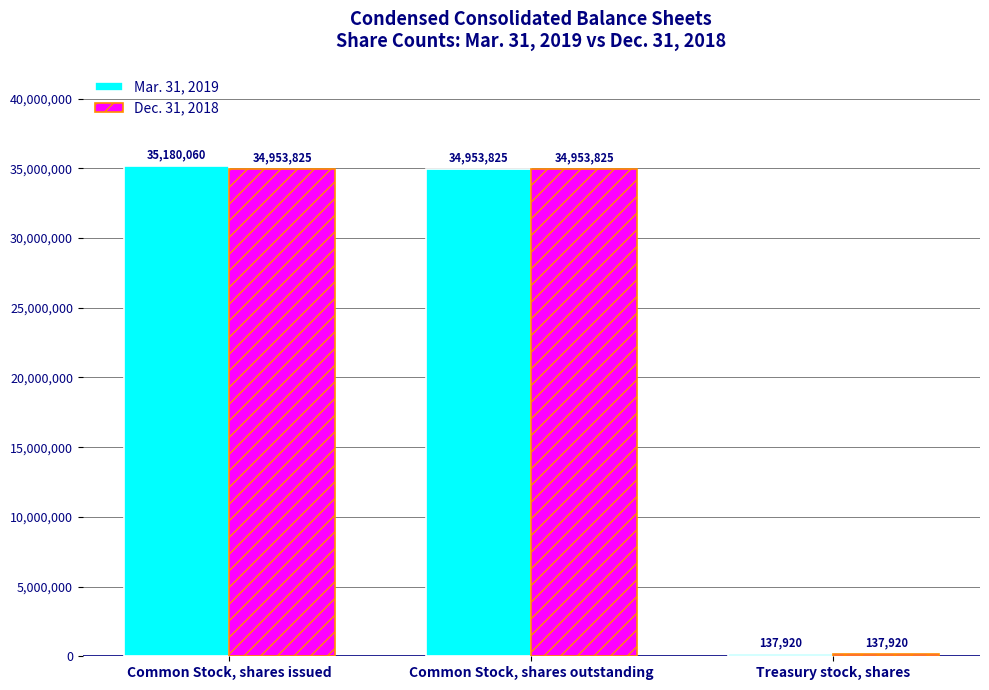

Does the chart contain any negative values?

No